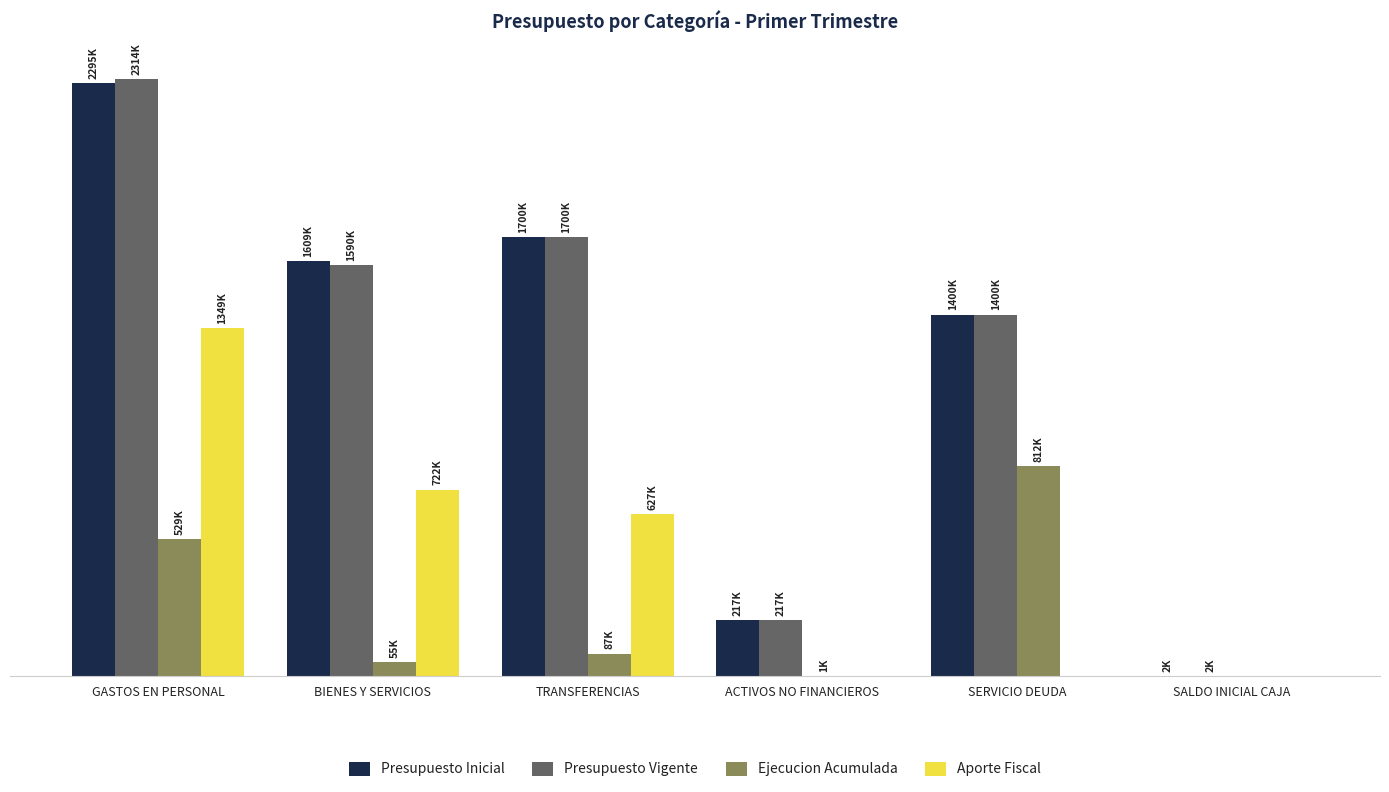

What are all the series names shown in the legend?

Presupuesto Inicial, Presupuesto Vigente, Ejecucion Acumulada, Aporte Fiscal